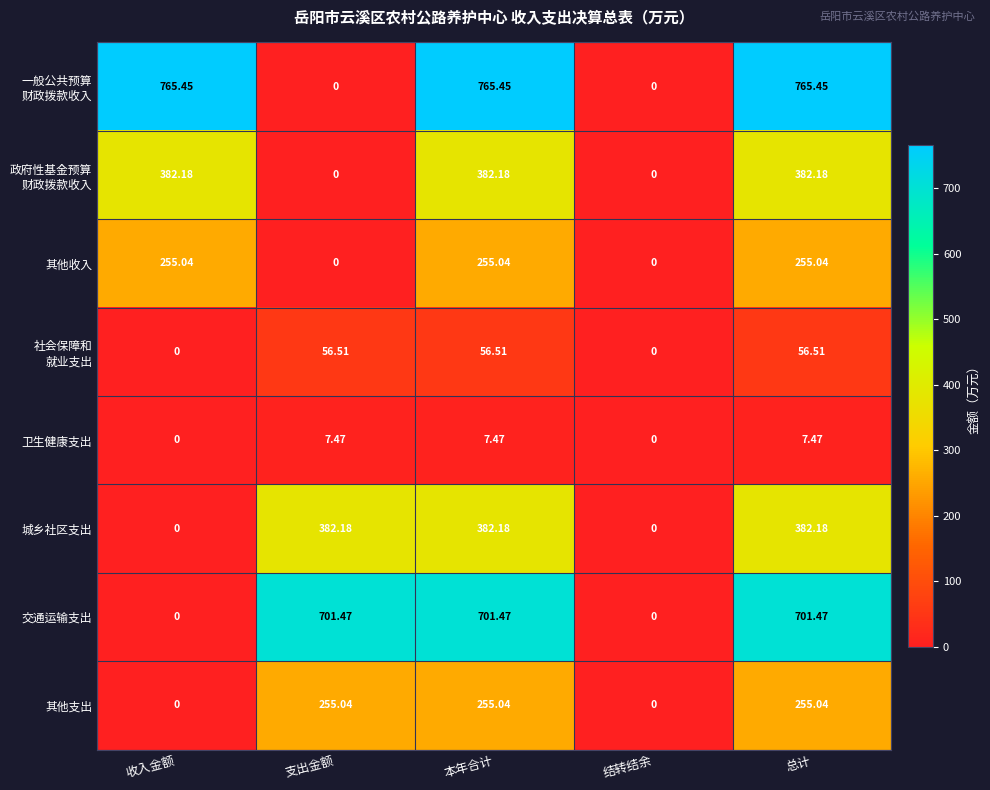

Which series changed the most between 支出金额 and 结转结余?

交通运输支出